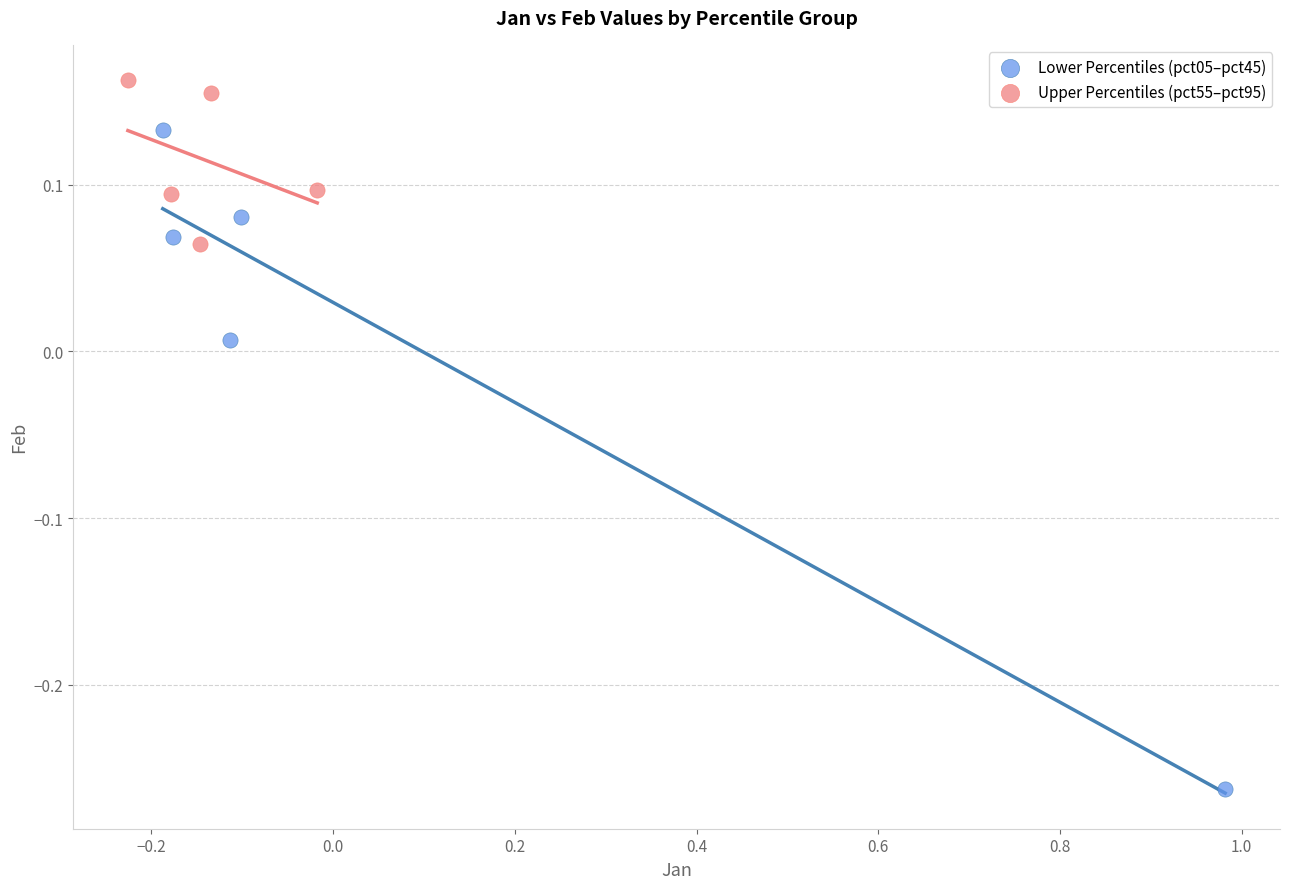

Which series has the largest Y range (max minus min)?

Lower Percentiles (pct05–pct45)